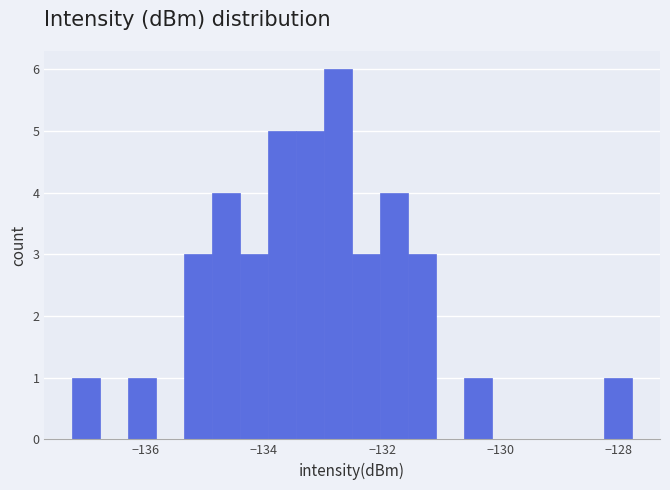

Read against the x-axis, roughly where is the centre of the tallest bar?

-132.8